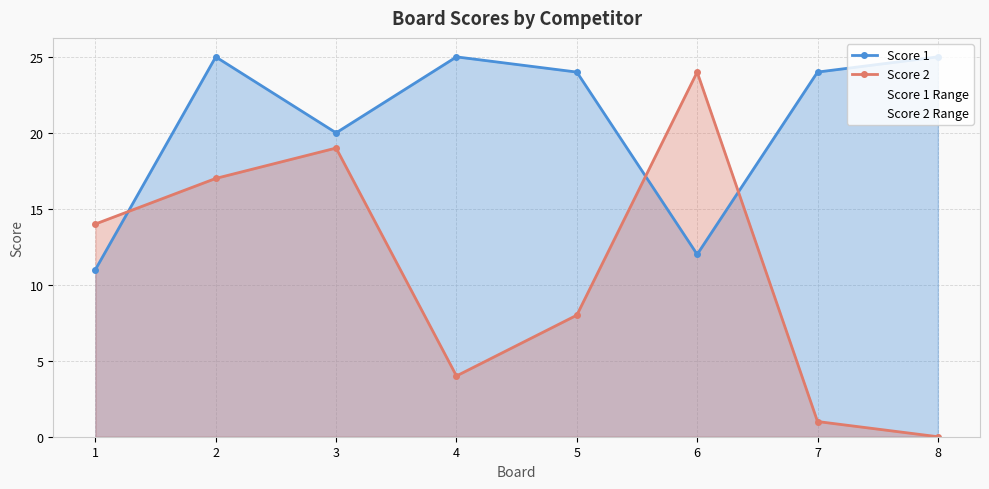

Reading left to right, transcribe all the data shown in this chart.

Score 1: 1=11	2=25	3=20	4=25	5=24	6=12	7=24	8=25
Score 2: 1=14	2=17	3=19	4=4	5=8	6=24	7=1	8=0